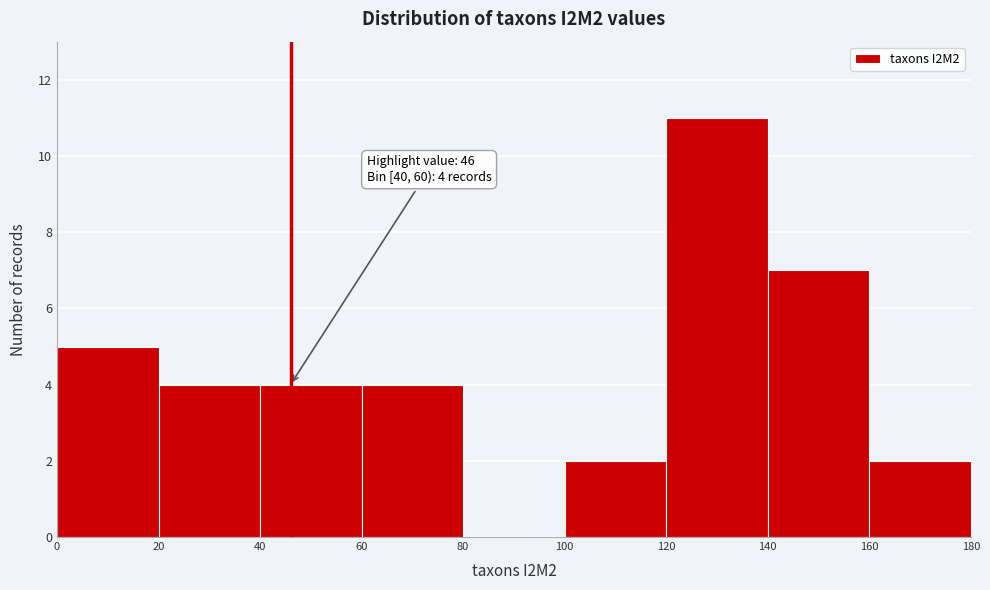

Over which range of the x-axis is the bar tallest?

120 to 140